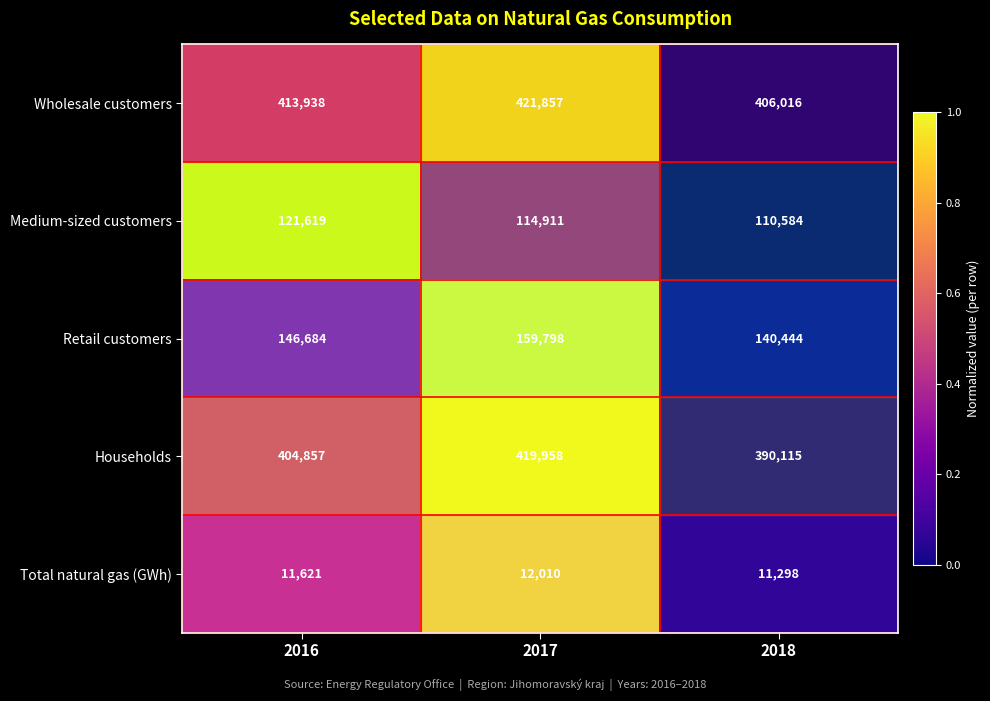

What is the sum of the Medium-sized customers values at 2016 and 2018?

232203